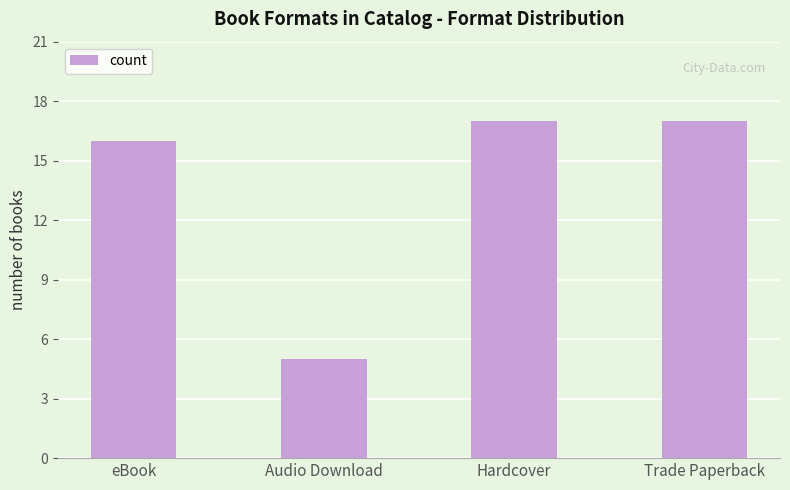

What is the difference between the values at Hardcover and eBook?

1